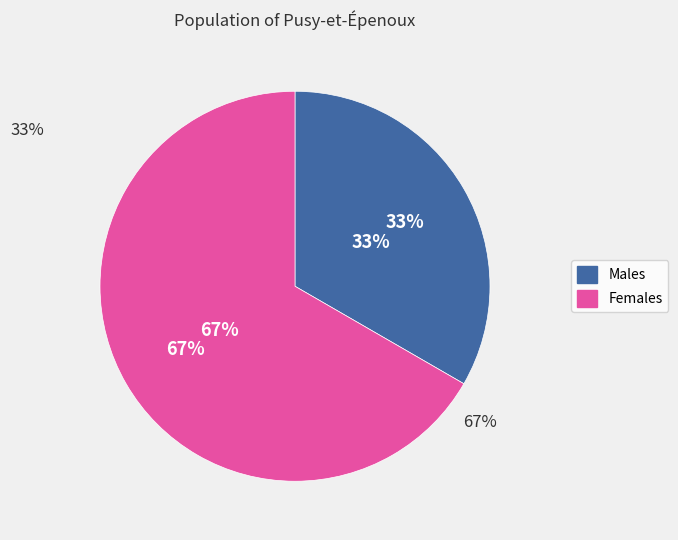

The Жіноча slice represents 59% of the pie. True or false?

False